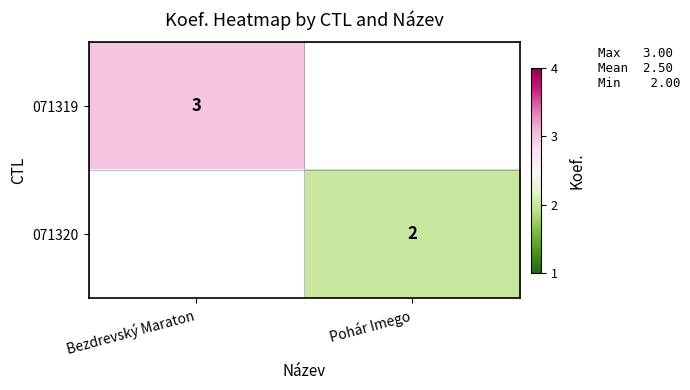

Which has a higher value, Pohár Imego or Bezdrevský Maraton?

Bezdrevský Maraton